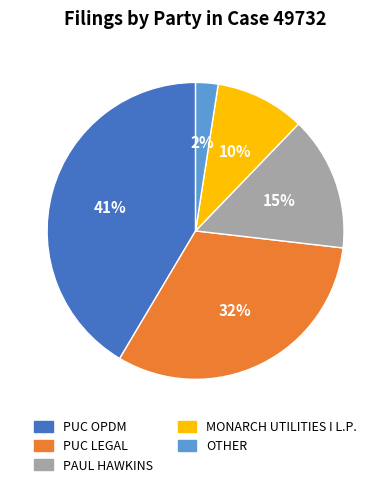

What is the ratio of the value at PAUL HAWKINS to the value at PUC LEGAL?

0.5